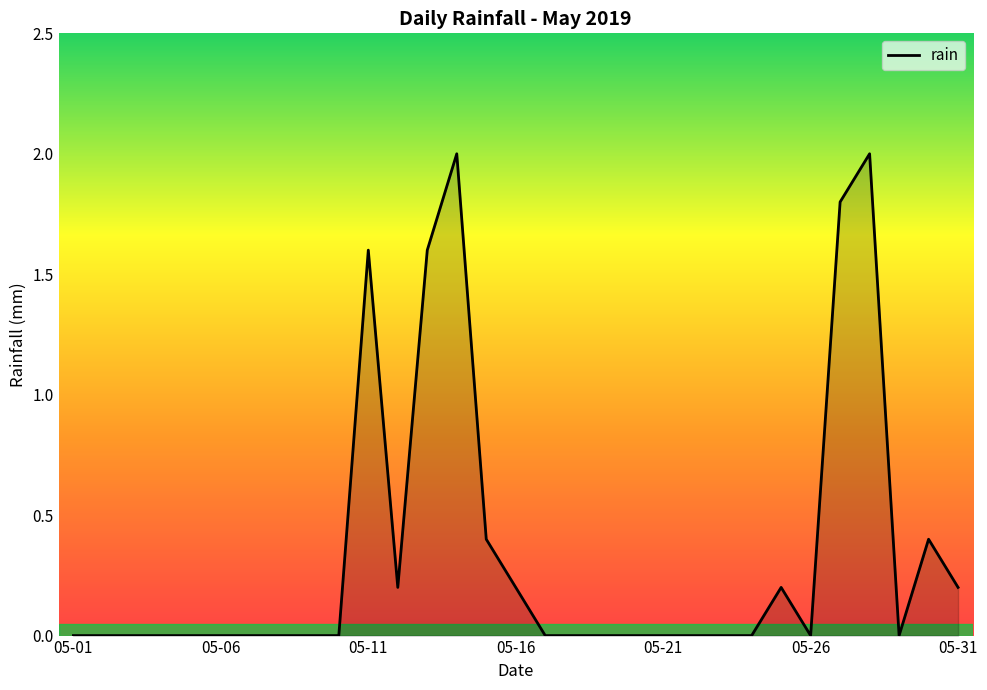

What is the difference between the maximum and minimum values?

2.0